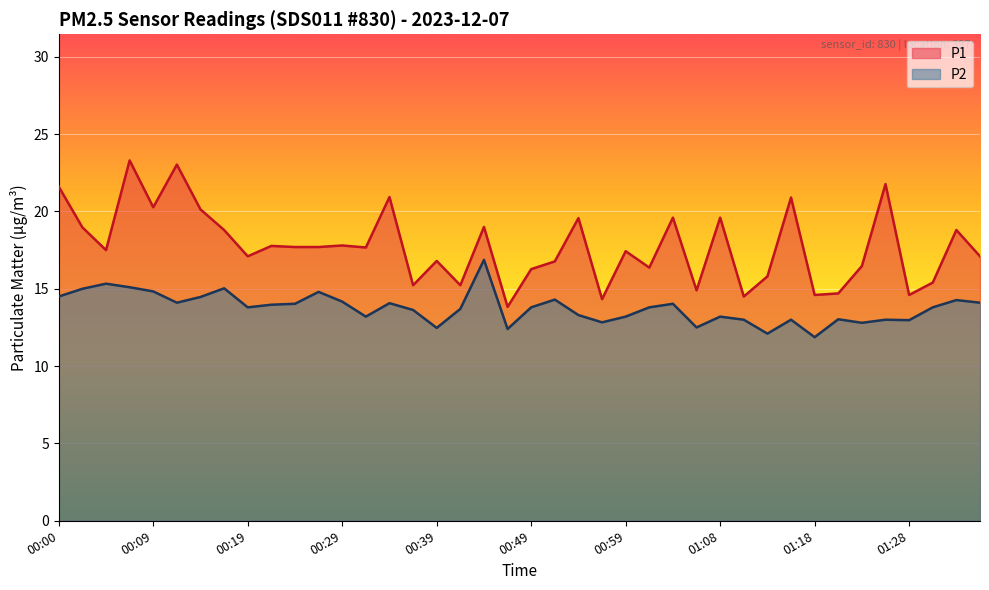

What is the value of the P2 point at the 5th from the left?

14.8